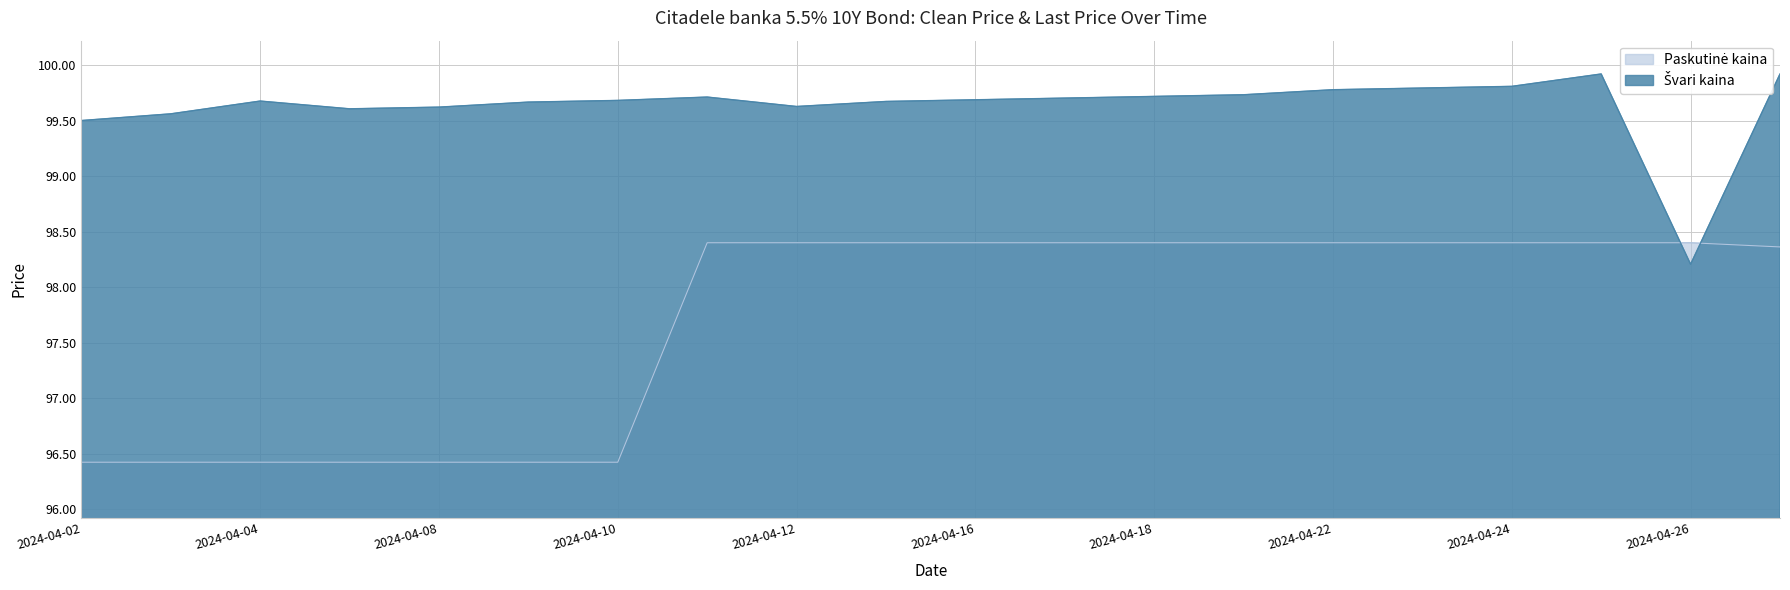

At how many categories does at least one series exceed 99?

19